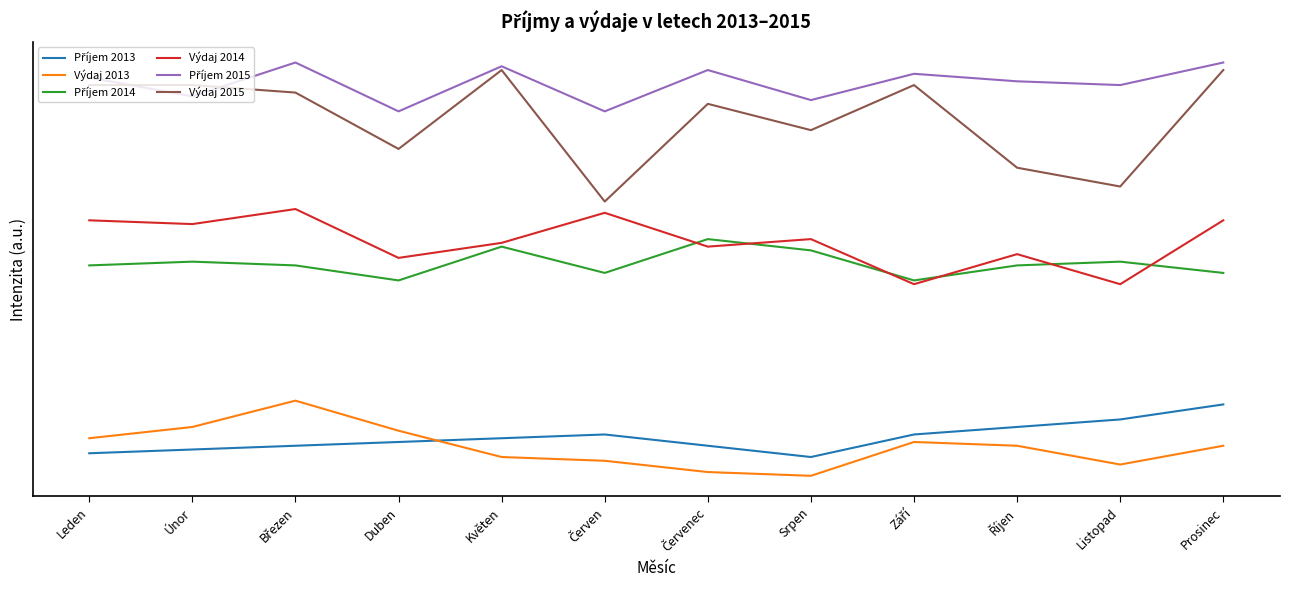

Rank the categories by Výdaj 2015 value from lowest to highest.

Červen, Listopad, Říjen, Duben, Srpen, Červenec, Březen, Leden, Únor, Září, Květen, Prosinec